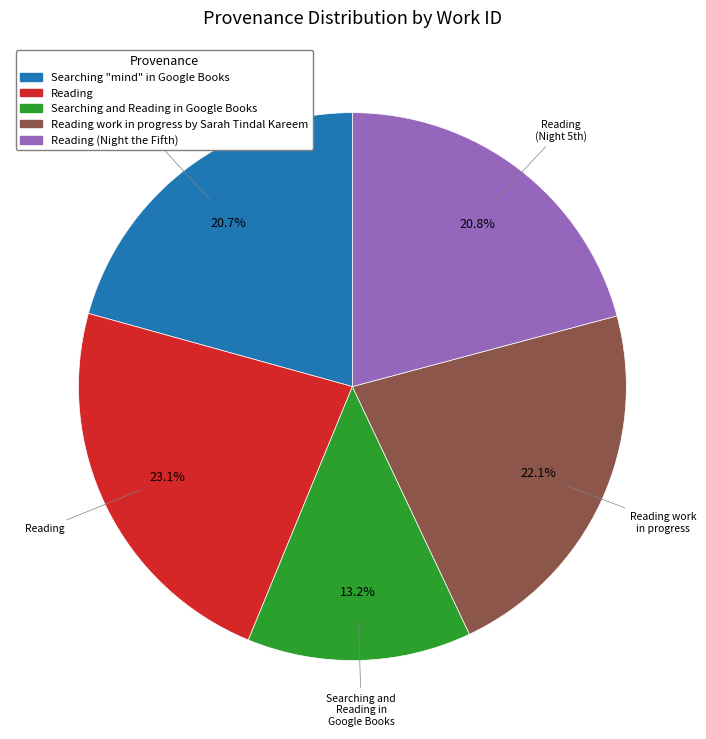

Is there any slice that represents more than half of the pie?

No